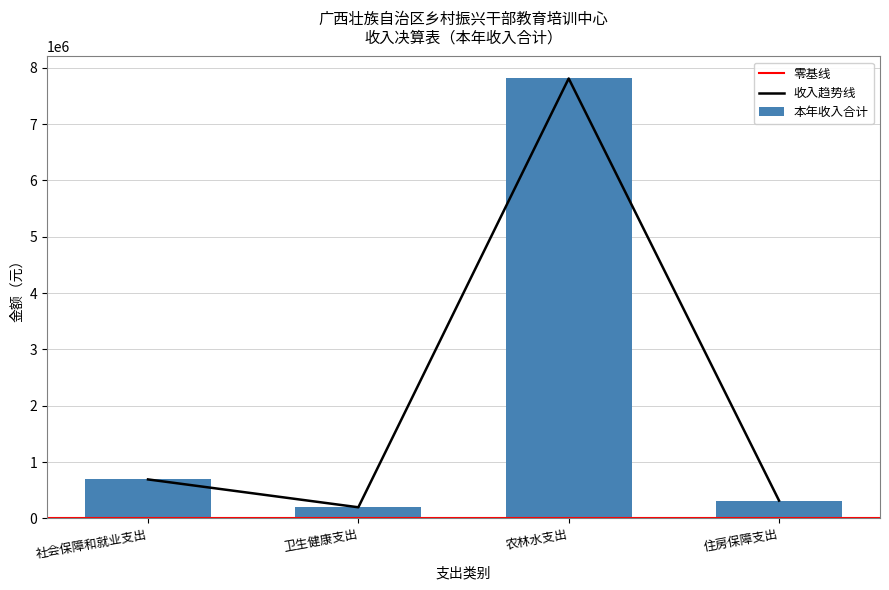

Reading right to left, transcribe all the data shown in this chart.

本年收入合计: 316013.0	7808878.1	197216.4	691836.0
财政拨款收入: 316013.0	7808878.1	197216.4	691836.0